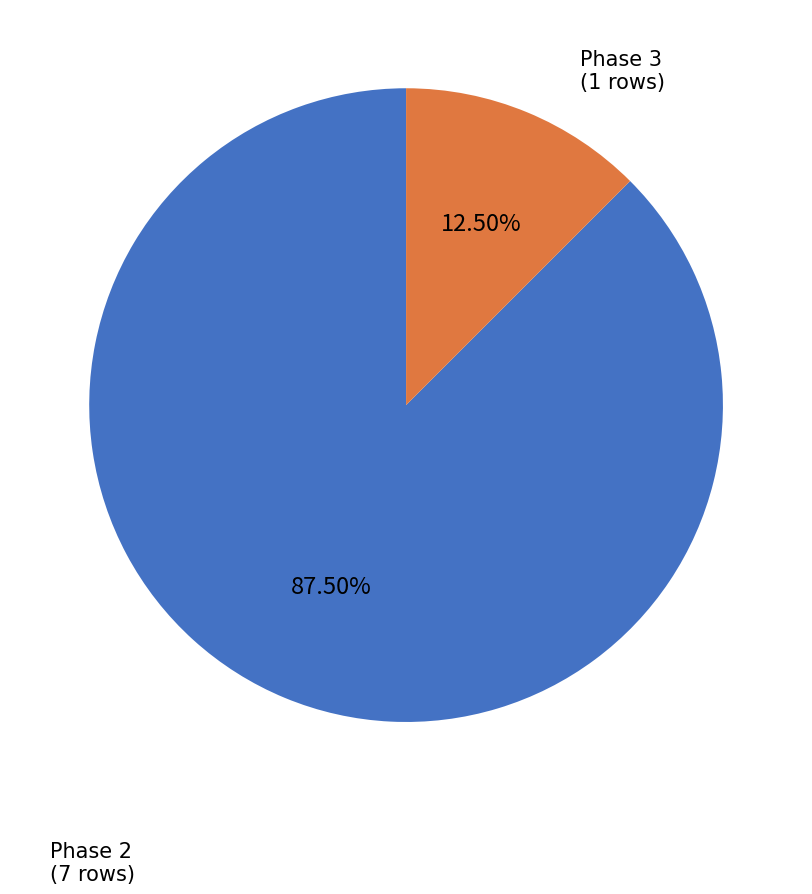

How many slices are in this pie chart?

2